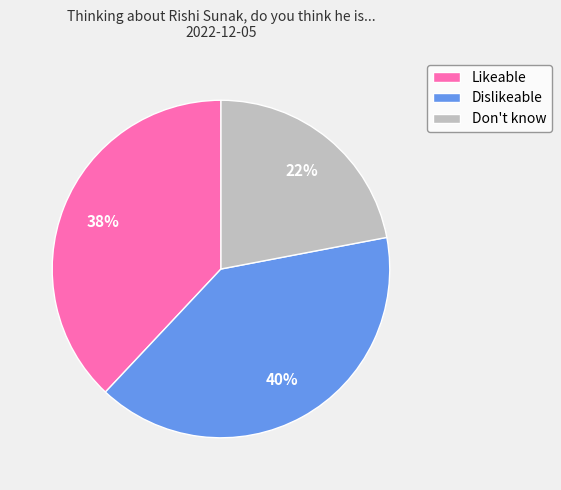

Is the sum of Dislikeable and Likeable greater than half?

Yes